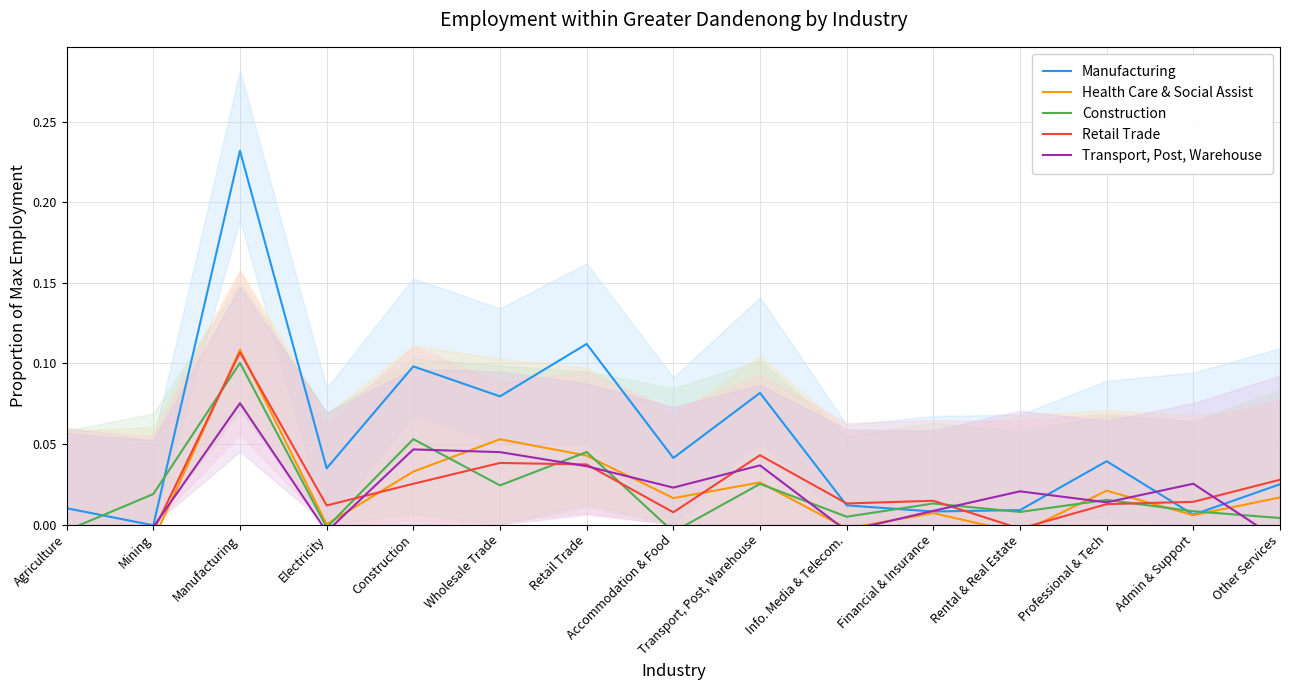

Where is the first local minimum for Manufacturing?

Mining